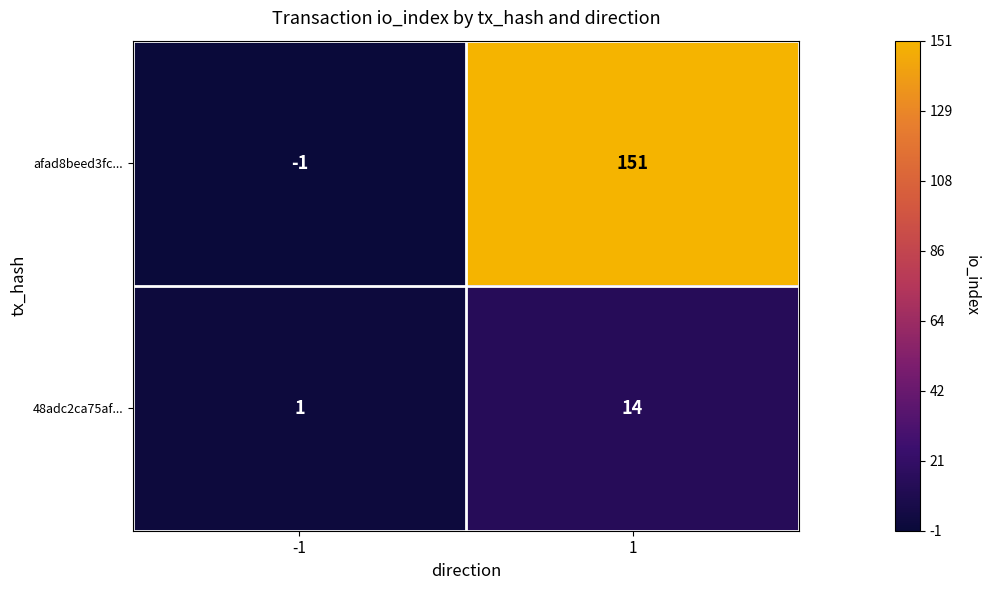

At which category does the chart reach its minimum across all series?

-1